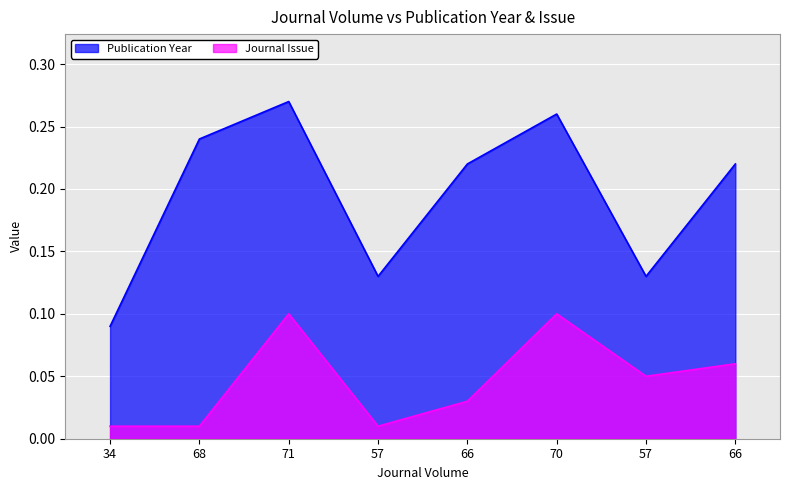

At which label does Publication Year reach its peak?

71